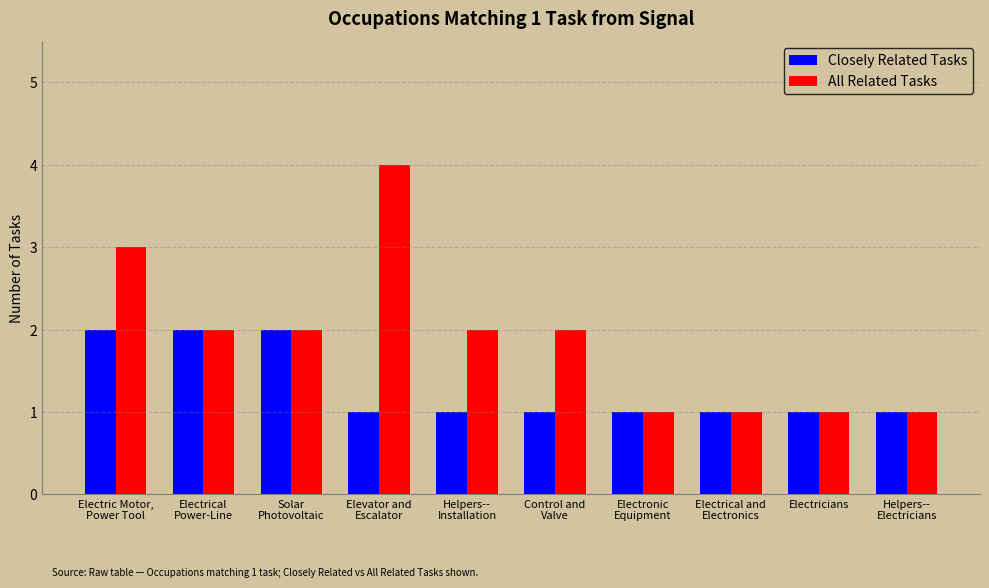

Which series has the largest range (max minus min)?

All Related Tasks